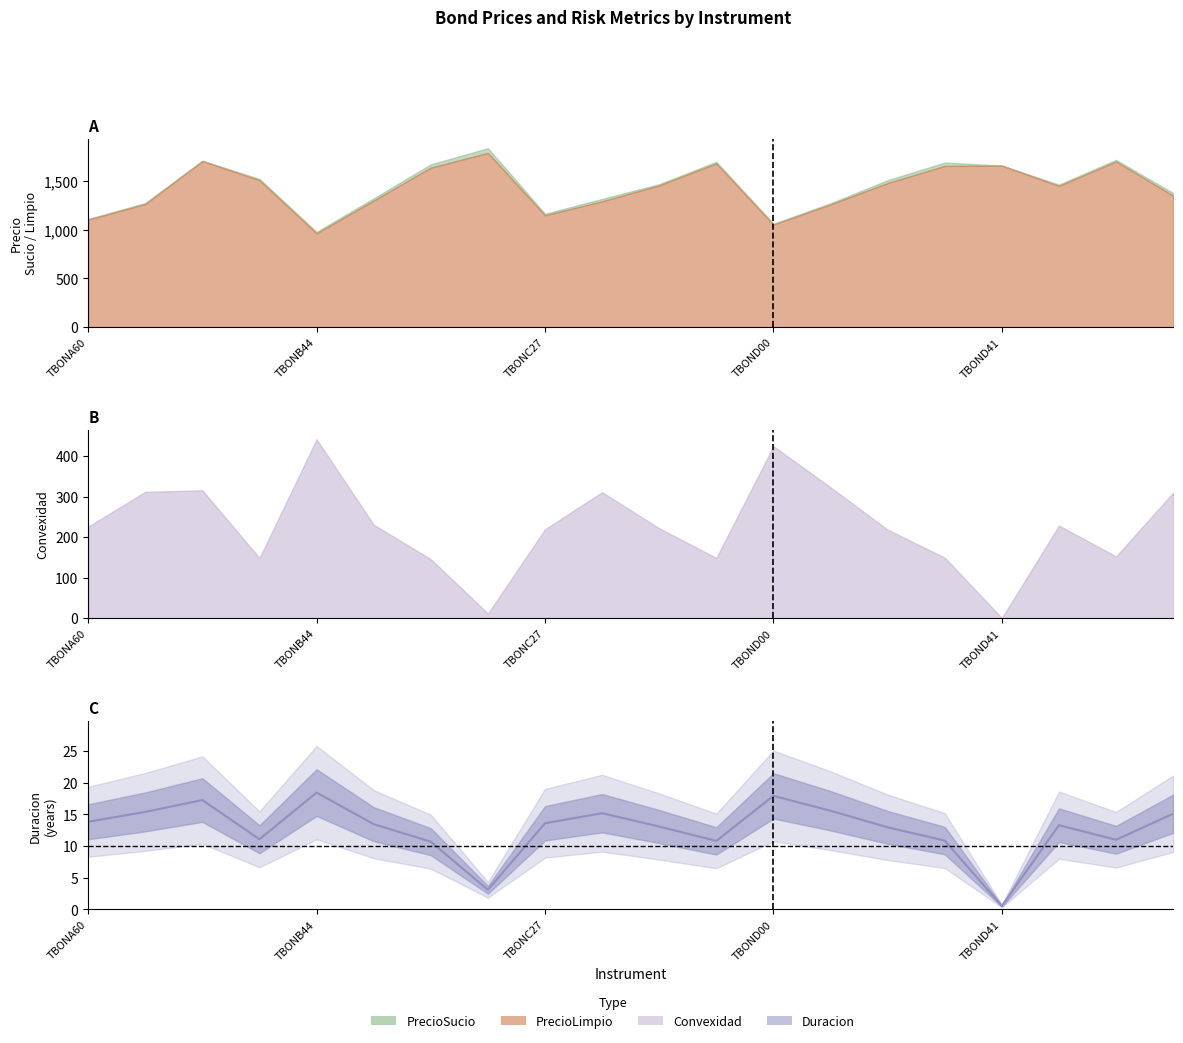

Is it true that the value at 13 is 22.1?

False